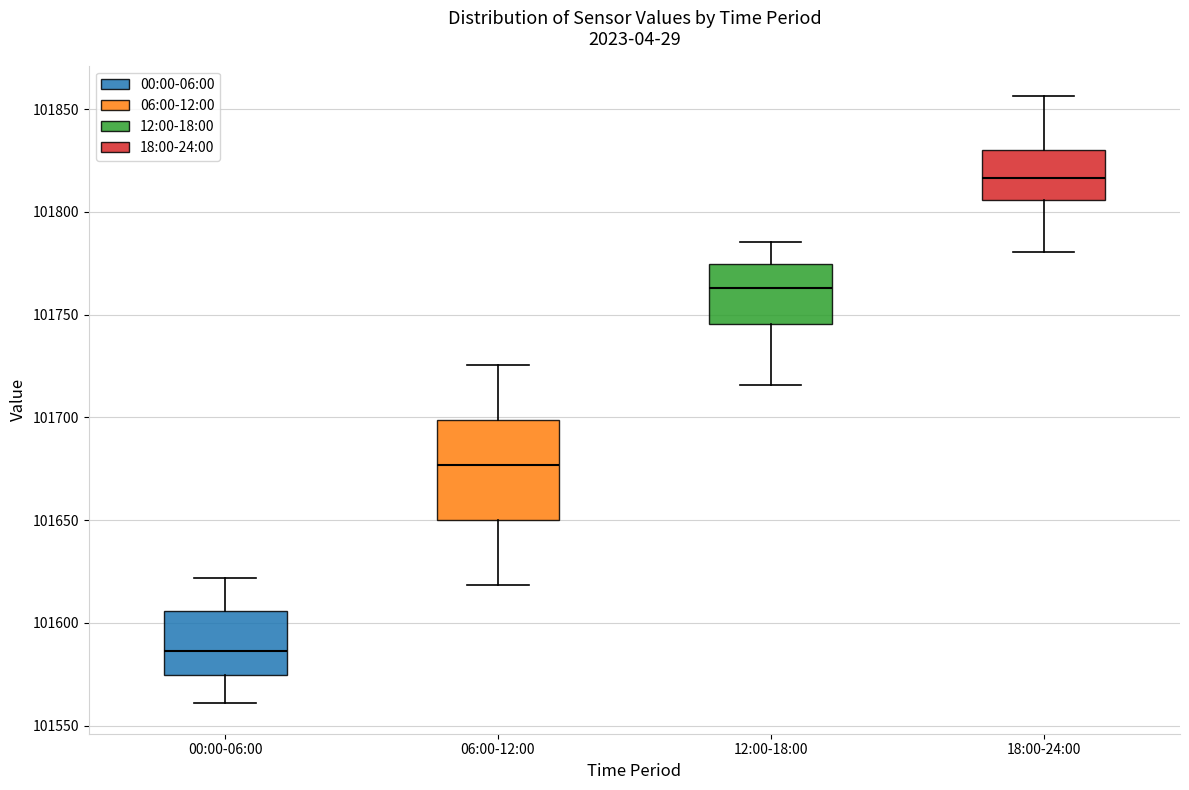

Which box has the lowest median line?

00:00-06:00